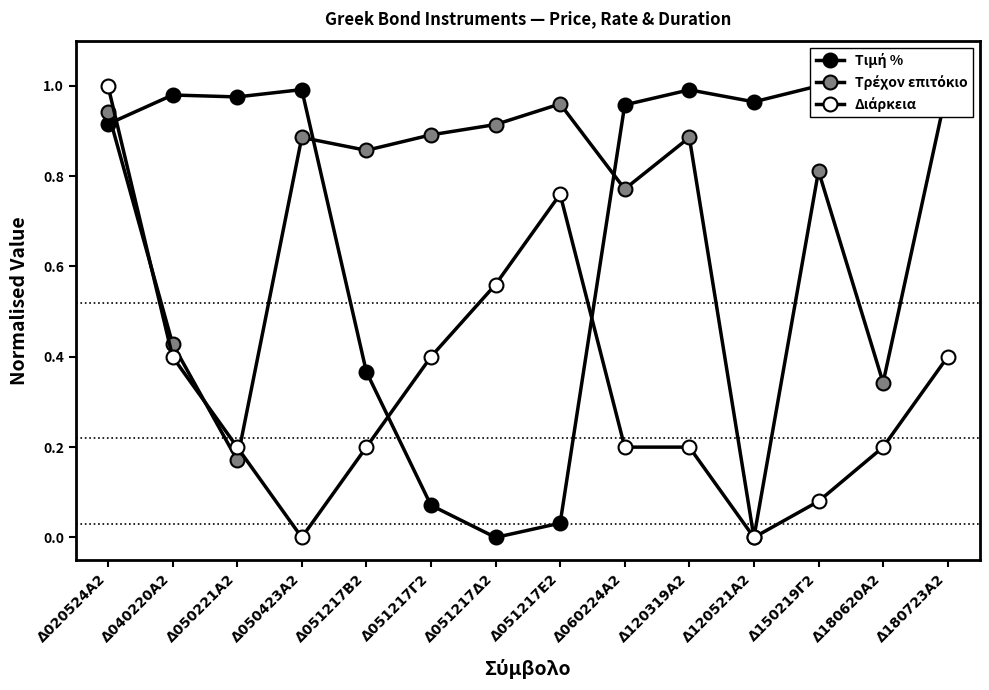

After their last crossing, which series has the higher values: Τιμή % or Τρέχον επιτόκιο?

Τρέχον επιτόκιο